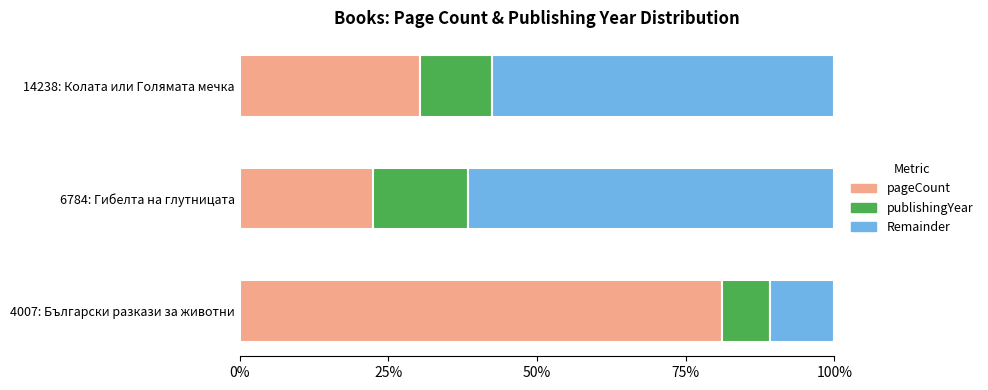

List the labels in order of pageCount value, smallest first.

6784: Гибелта на глутницата, 14238: Колата или Голямата мечка, 4007: Български разкази за животни